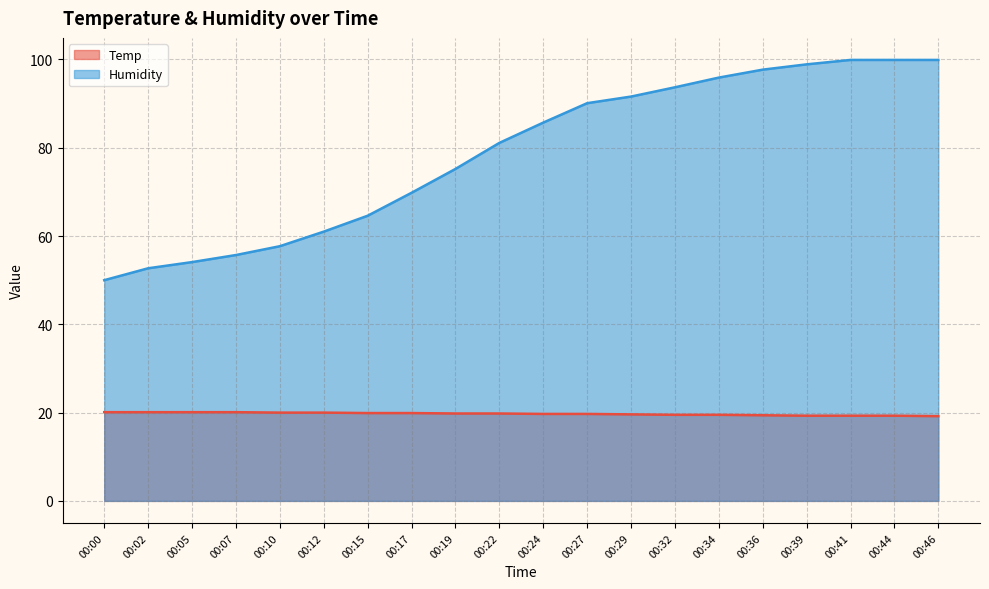

True or false: Temp and Humidity cross at least once.

False